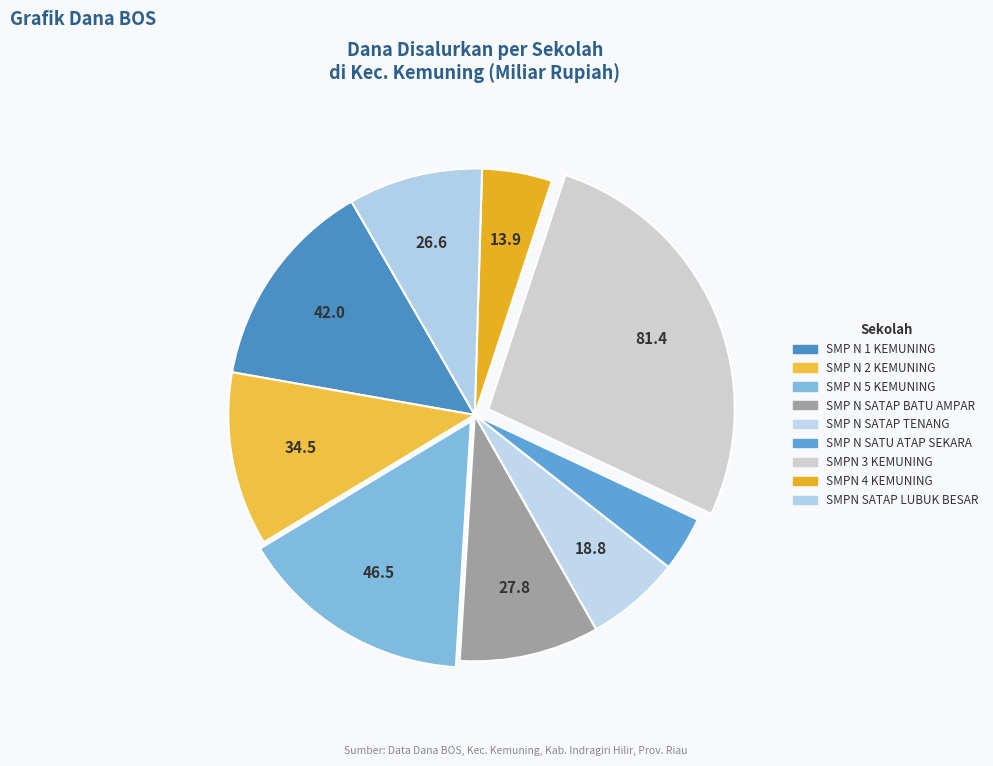

To the nearest percent, what is the difference between the largest and smallest slice percentages?

23%